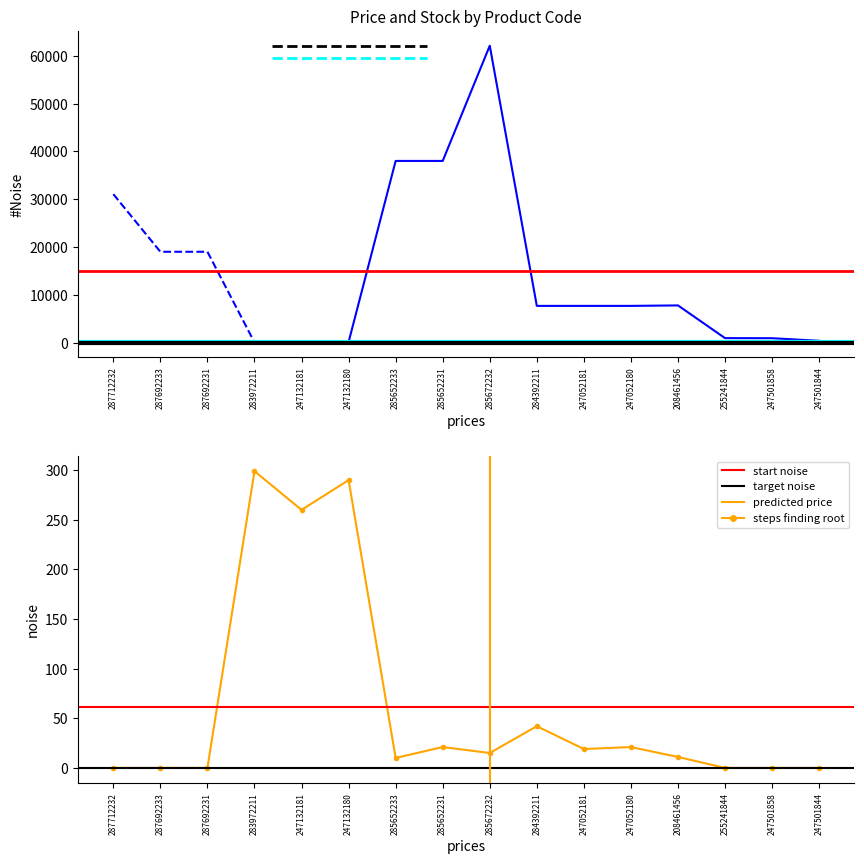

Where does the data first go above 15?

283972211